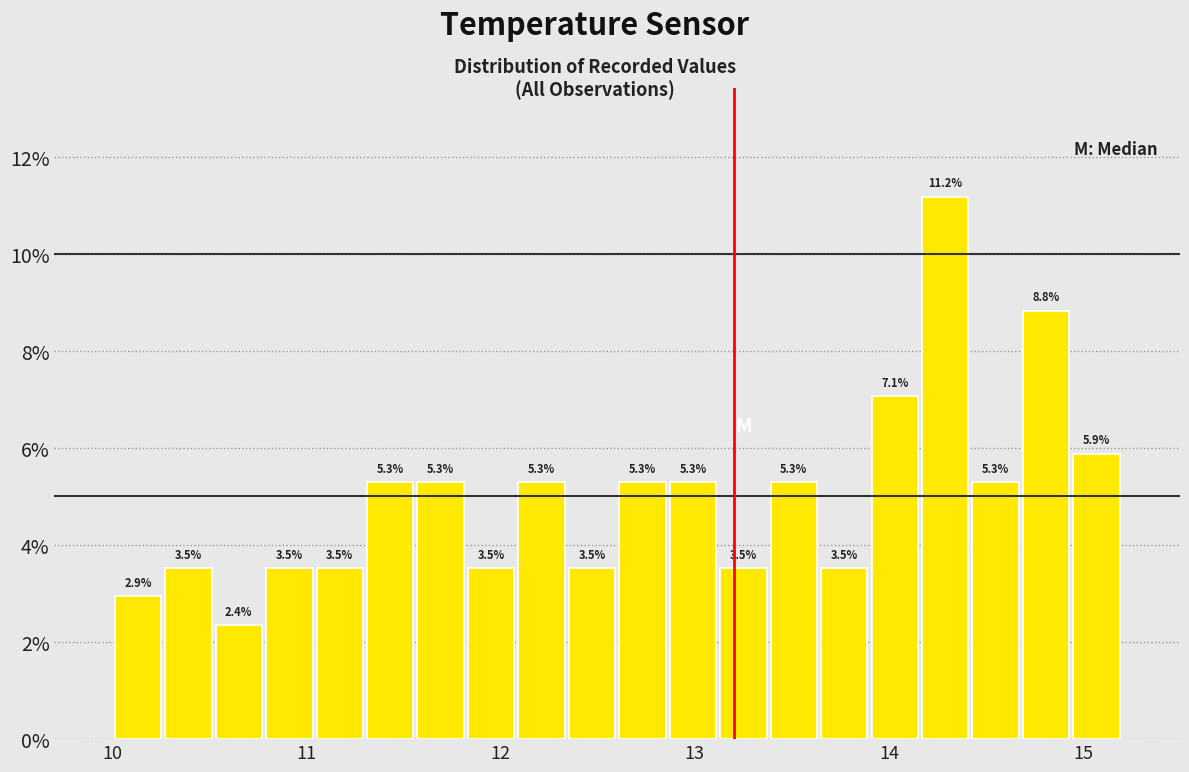

Read against the x-axis, roughly where is the centre of the tallest bar?

14.3